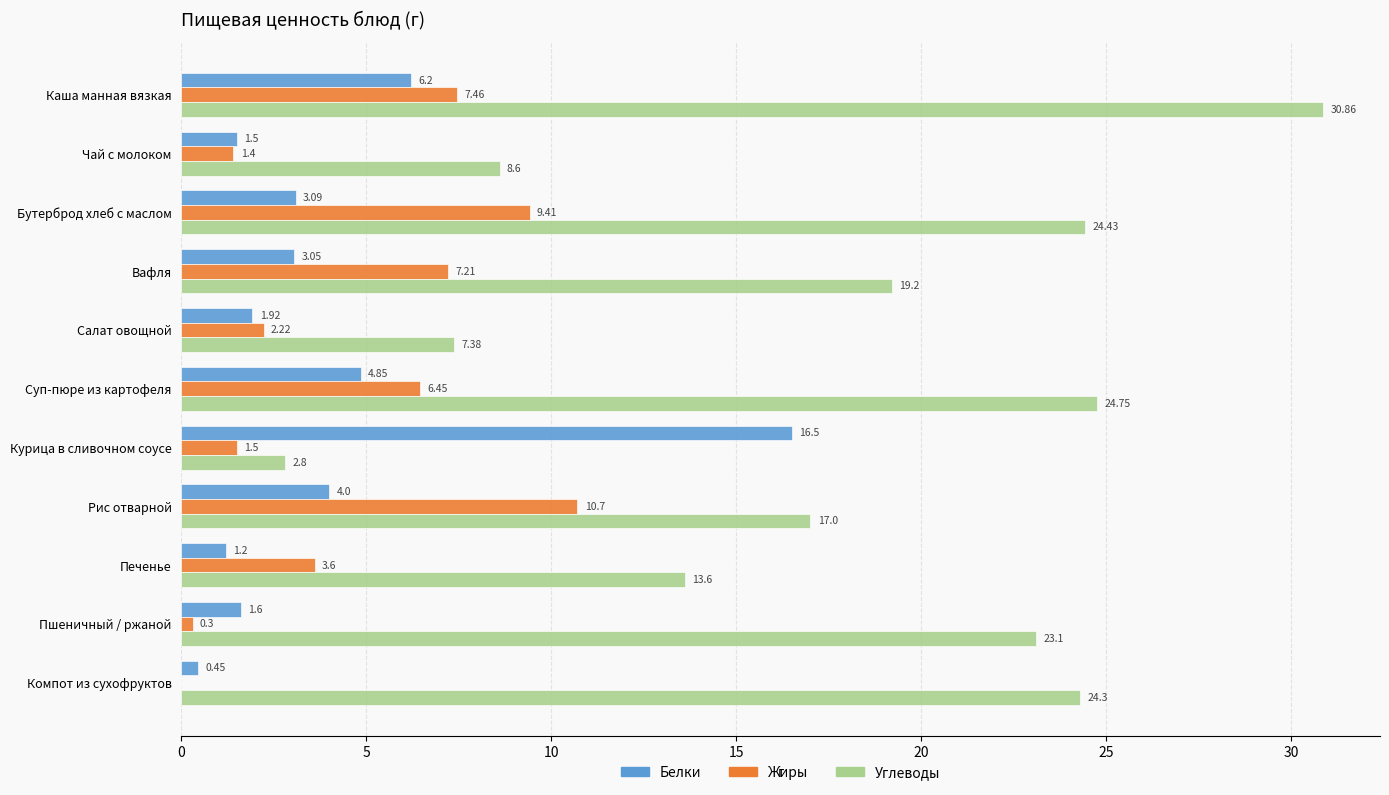

How many values in the Жиры series exceed 3?

6